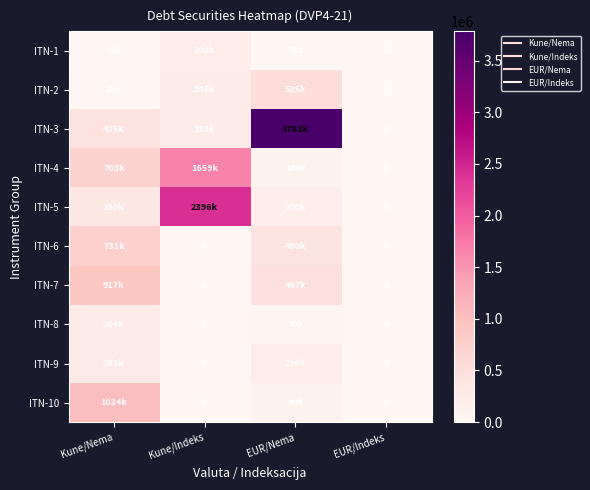

The ITN-2 series shows 244983 at Kune/Indeks. True or false?

True